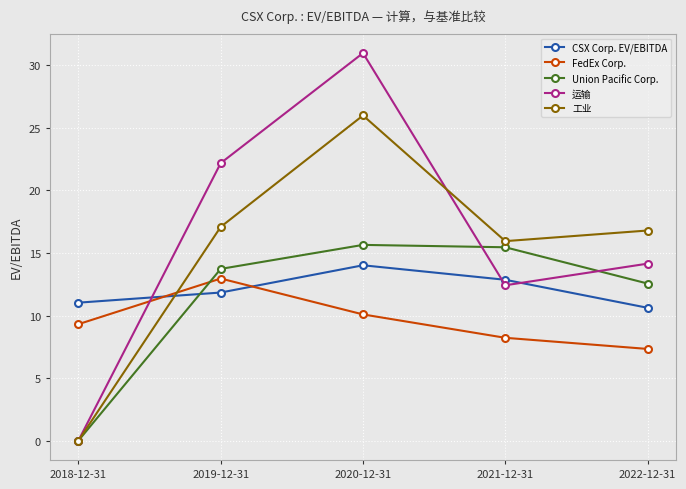

What is the value of the 运输 point at the 3rd from the left?

31.0